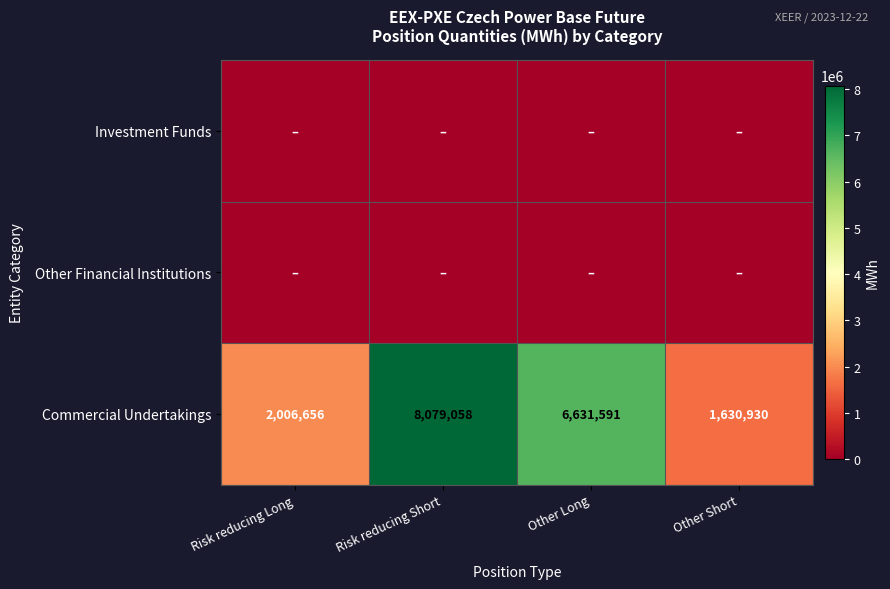

Rank the categories by Commercial Undertakings value from lowest to highest.

Other Short, Risk reducing Long, Other Long, Risk reducing Short